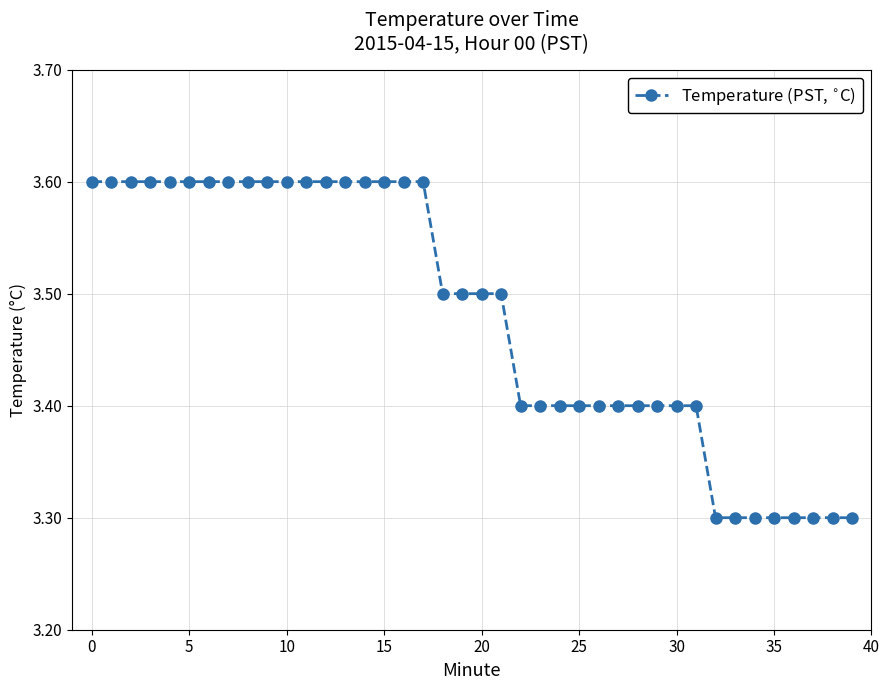

What is the average value?

3.5